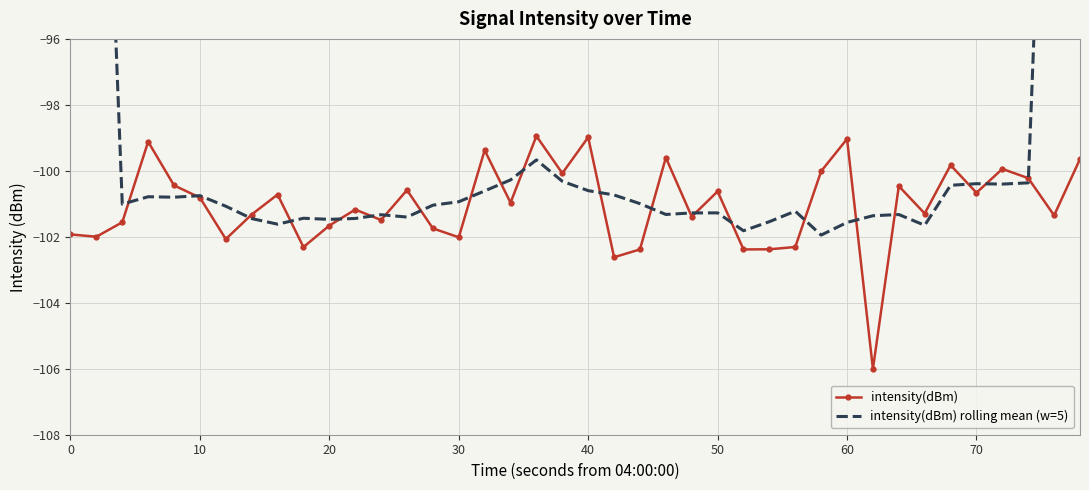

Reading left to right, list all the values displayed in this chart.

intensity(dBm): -101.9	-102.0	-101.6	-99.1	-100.4	-100.8	-102.1	-101.3	-100.7	-102.3	-101.7	-101.2	-101.5	-100.6	-101.7	-102.0	-99.4	-101.0	-98.9	-100.1	-99.0	-102.6	-102.4	-99.6	-101.4	-100.6	-102.4	-102.4	-102.3	-100.0	-99.0	-106.0	-100.5	-101.3	-99.8	-100.7	-99.9	-100.2	-101.4	-99.6
intensity(dBm) rolling mean (w=5): -61.1	-80.9	-101.0	-100.8	-100.8	-100.8	-101.1	-101.4	-101.6	-101.4	-101.5	-101.4	-101.3	-101.4	-101.0	-100.9	-100.6	-100.3	-99.7	-100.3	-100.6	-100.7	-101.0	-101.3	-101.3	-101.3	-101.8	-101.5	-101.2	-101.9	-101.6	-101.4	-101.3	-101.7	-100.4	-100.4	-100.4	-100.4	-80.2	-60.2